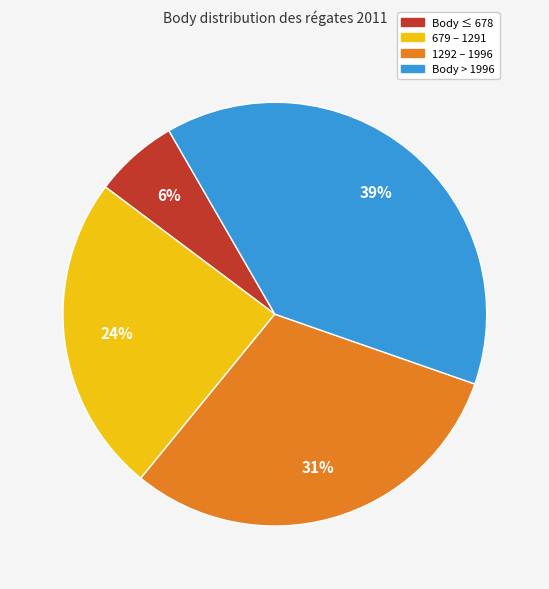

Is there a majority slice in this chart?

No